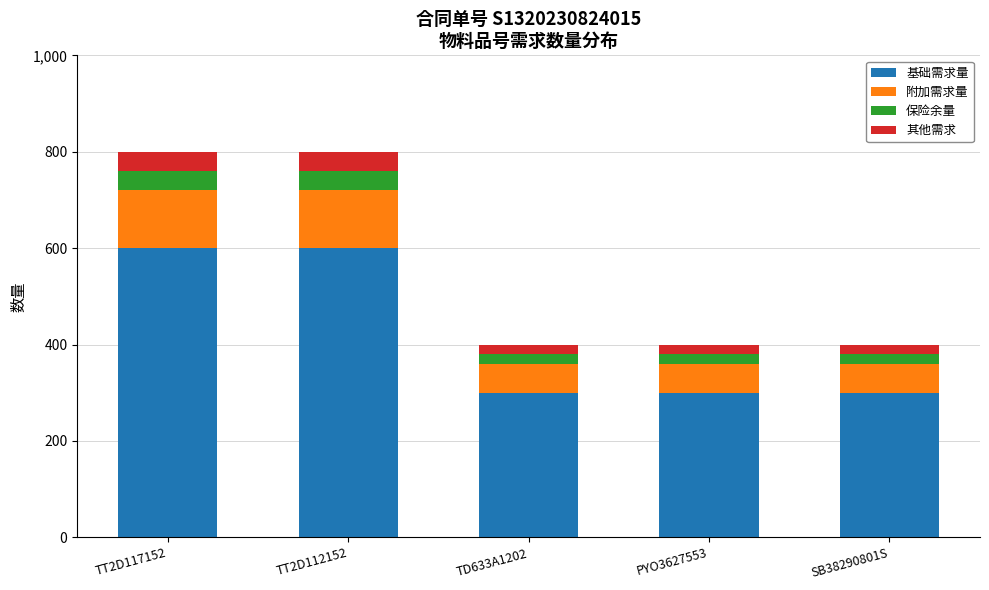

The 基础需求量 series shows 600 at TT2D117152. True or false?

True